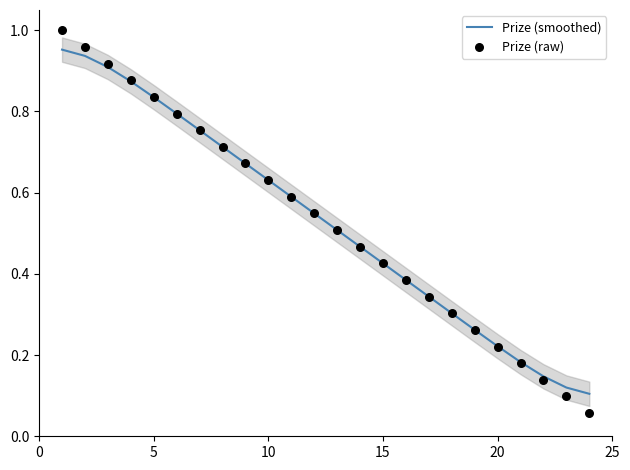

Which series reaches the maximum Y coordinate?

Prize (raw)